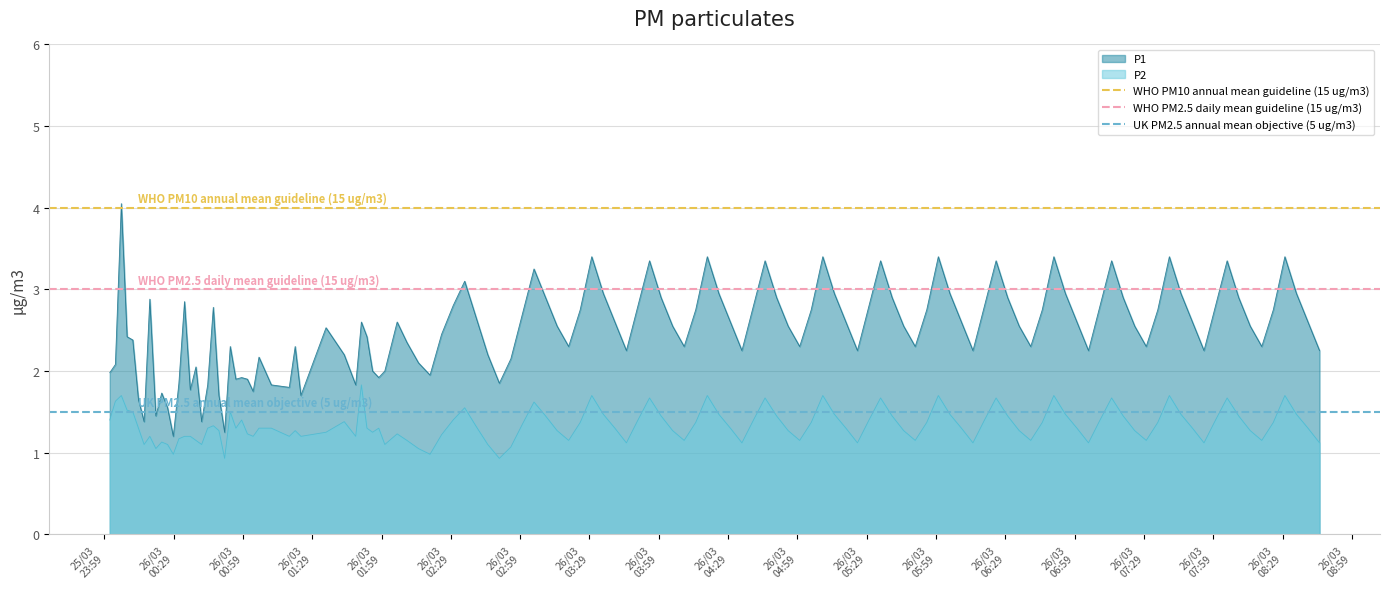

True or false: P2 and P1 cross at least once.

False